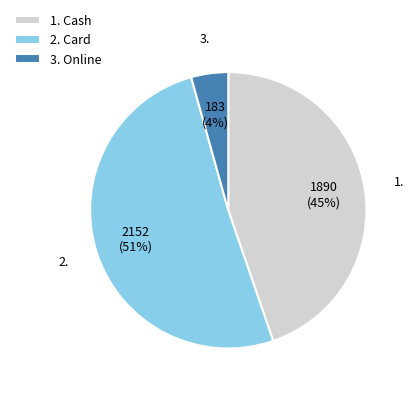

What is the majority slice?

2. Card